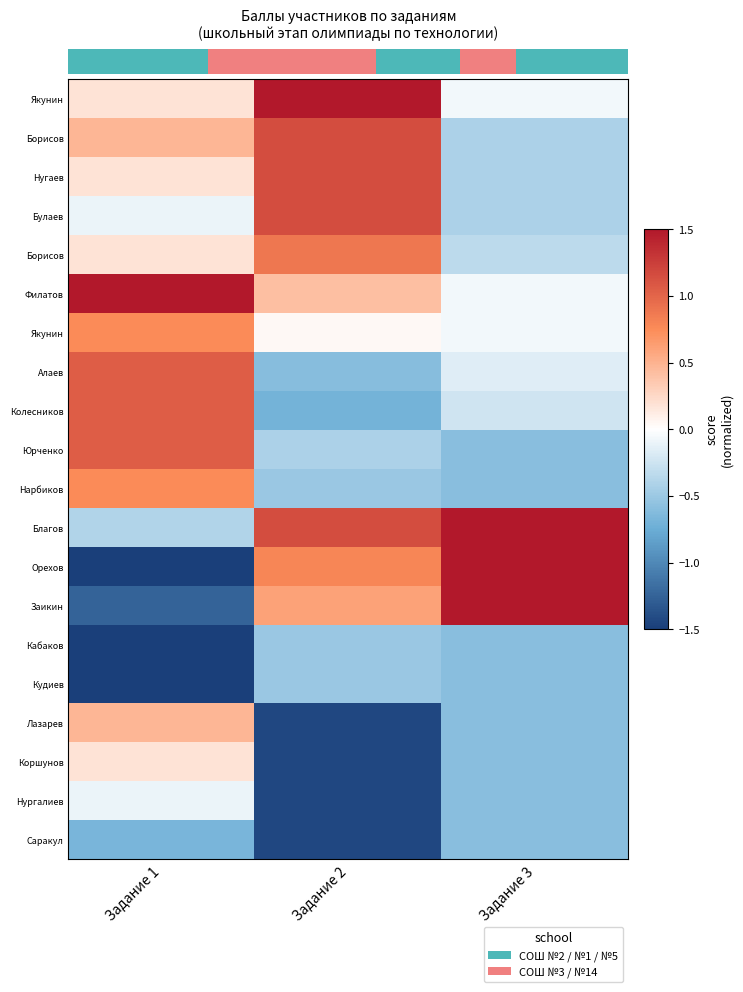

How many distinct data groups are displayed?

20